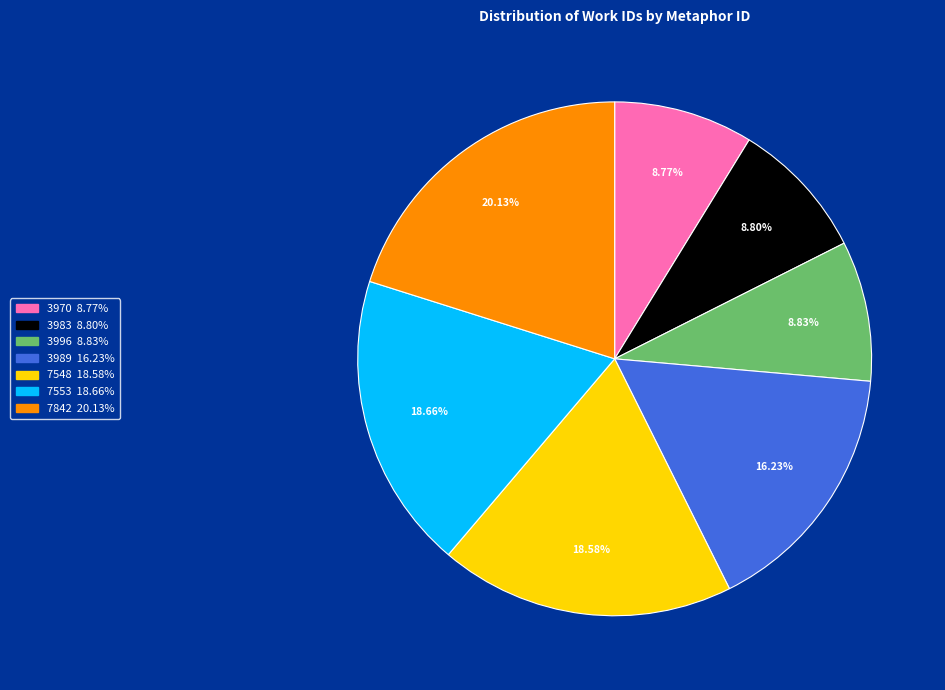

How many slices are in this pie chart?

7